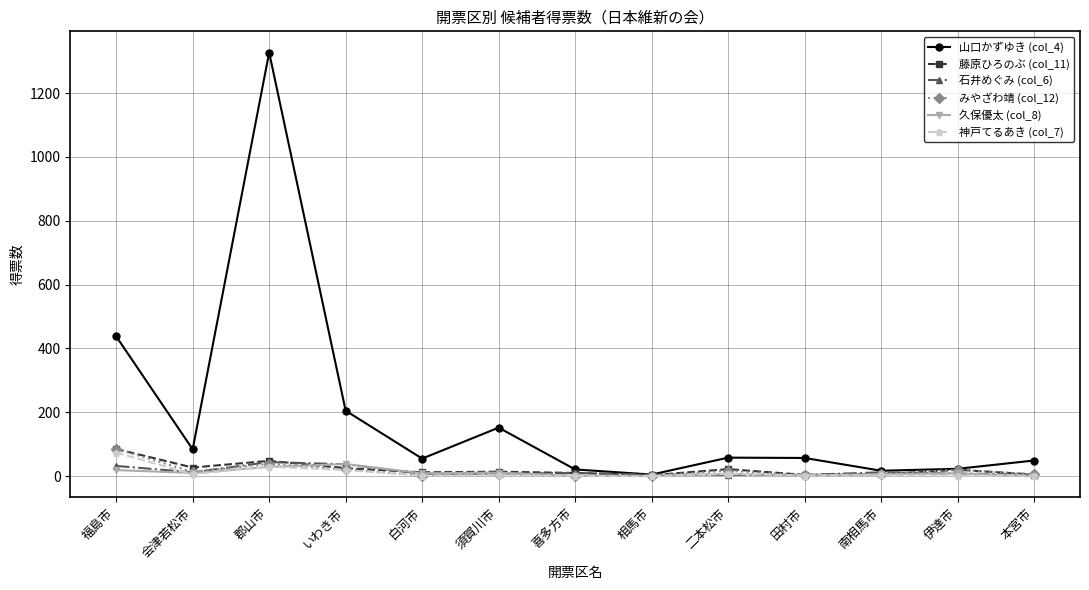

Is this an area chart (filled region under the line)?

No